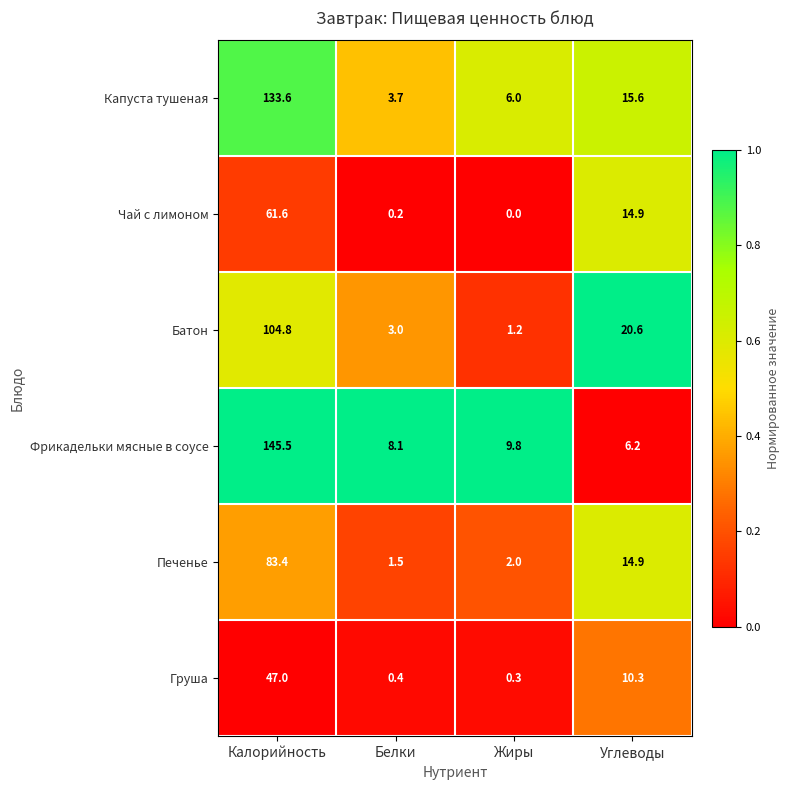

How many distinct data groups are displayed?

6